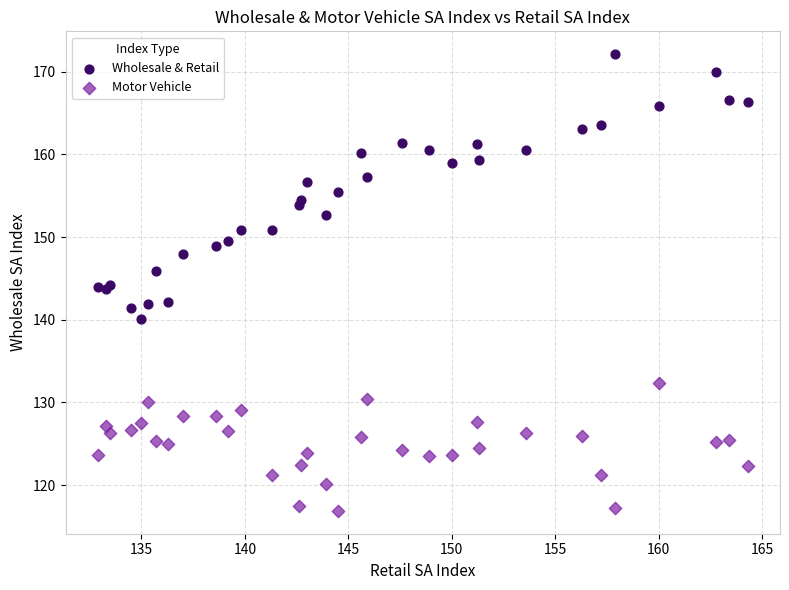

Which series has the widest spread of Y values?

Wholesale & Retail